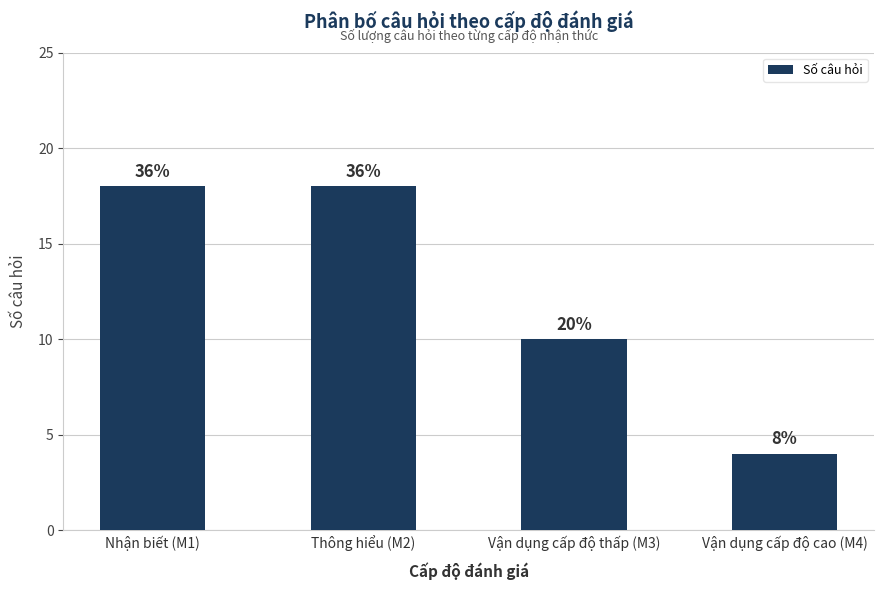

Does the chart contain any negative values?

No